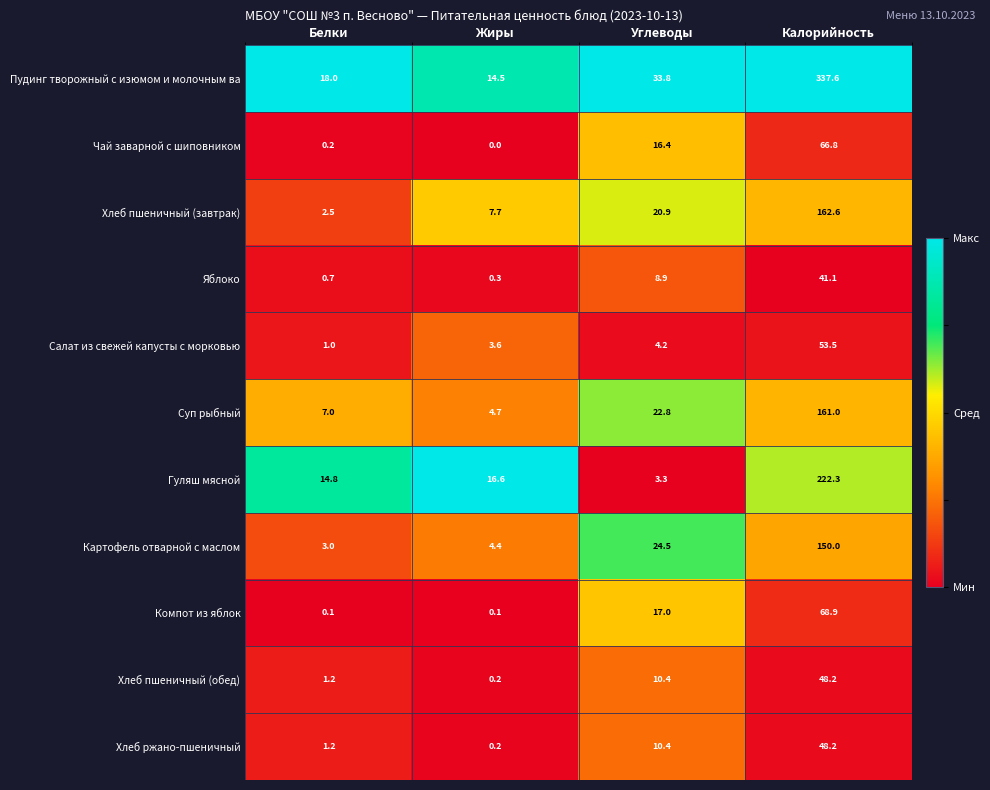

Which series changed the most between Белки and Жиры?

Хлеб пшеничный (завтрак)